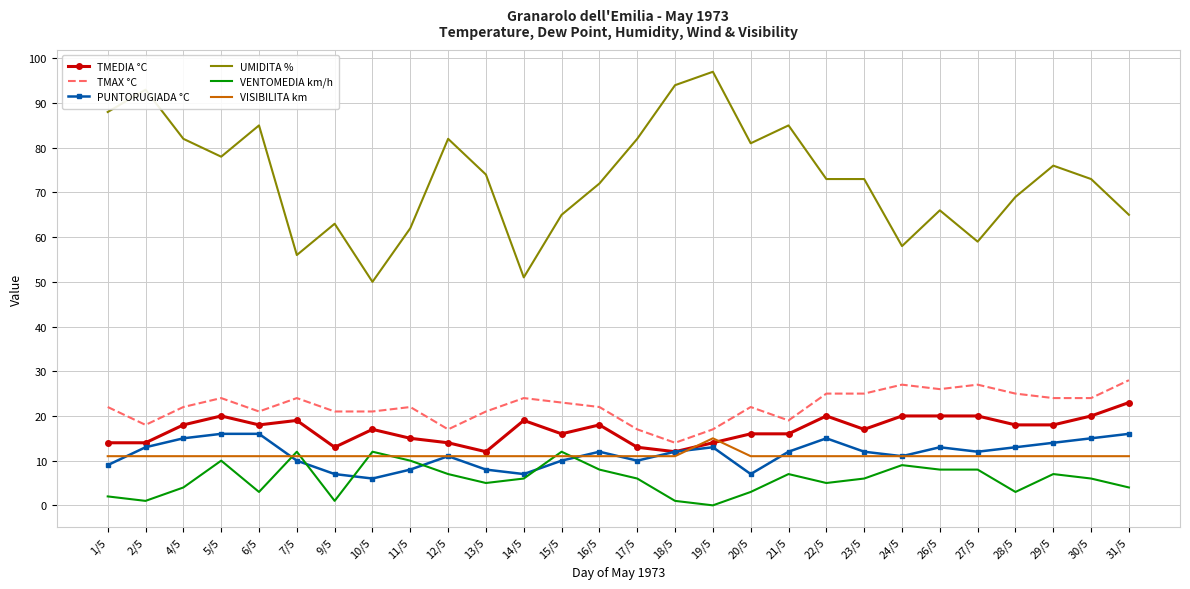

Which series changed the most between 11/5 and 20/5?

UMIDITA %